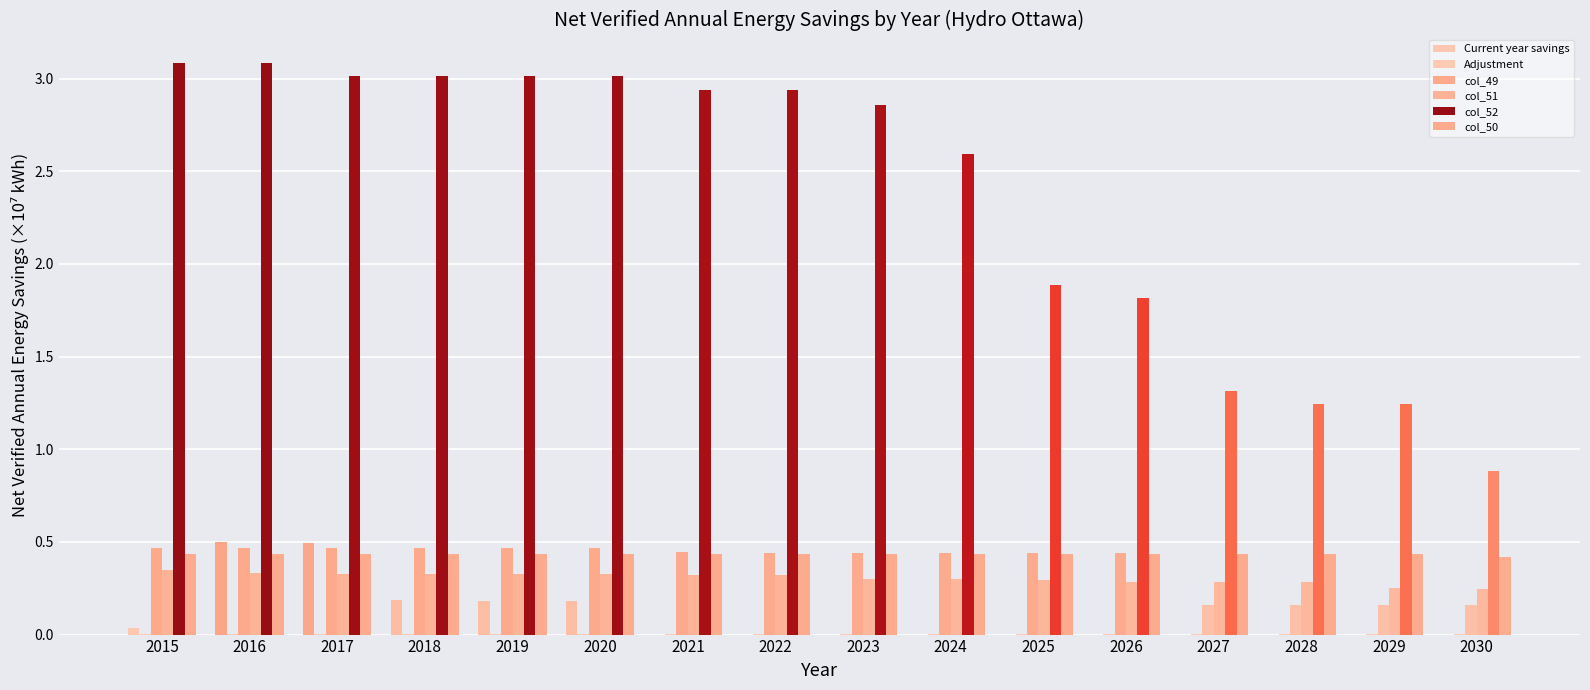

List the labels in order of Adjustment value, largest first.

2015, 2016, 2017, 2018, 2019, 2020, 2021, 2022, 2023, 2024, 2025, 2026, 2027, 2028, 2029, 2030